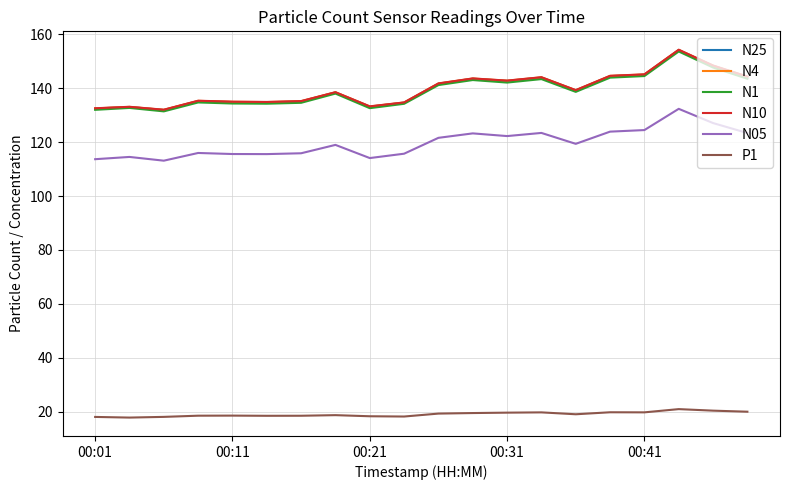

True or false: N05 and P1 cross at least once.

False